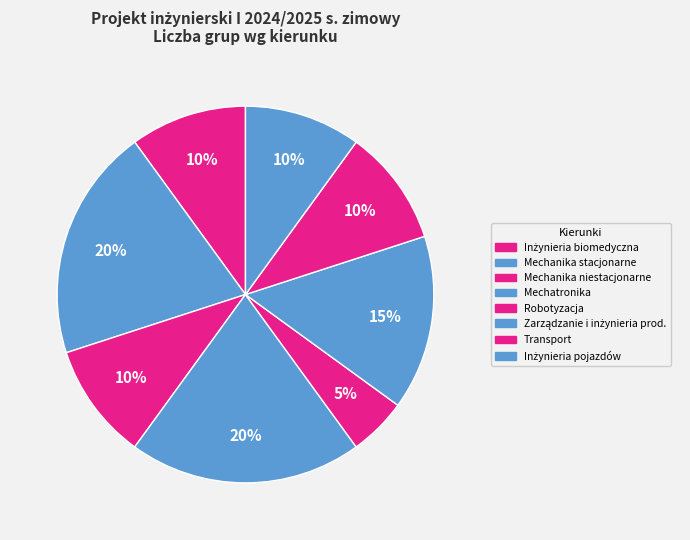

How many segments does this pie chart have?

8